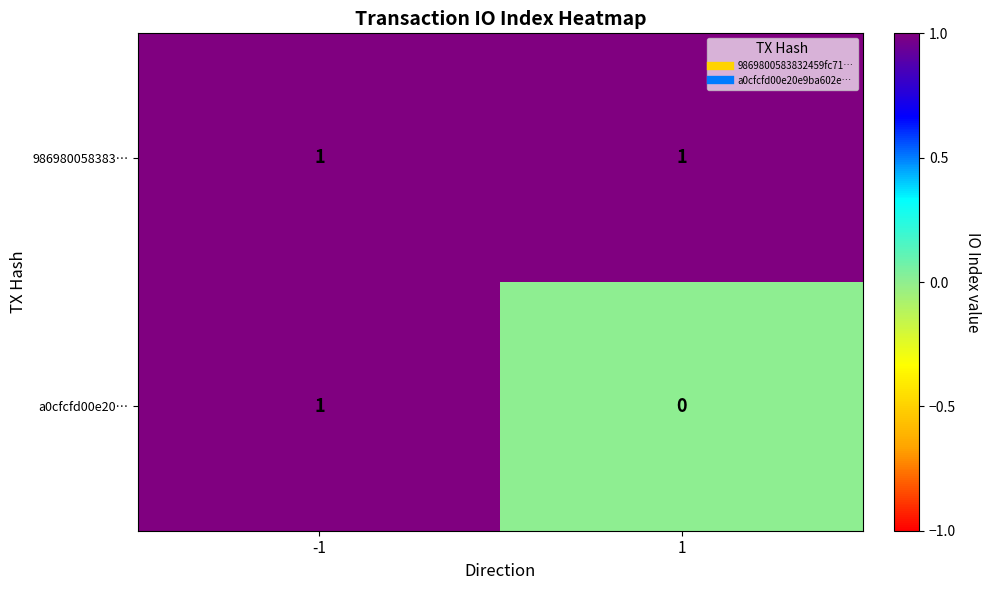

Rank the series by their average value, from highest to lowest.

986980058383…, a0cfcfd00e20…